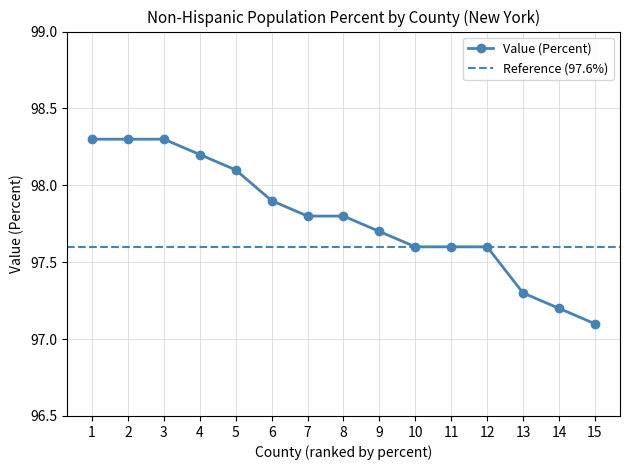

At which label does Value (Percent) reach its minimum?

15